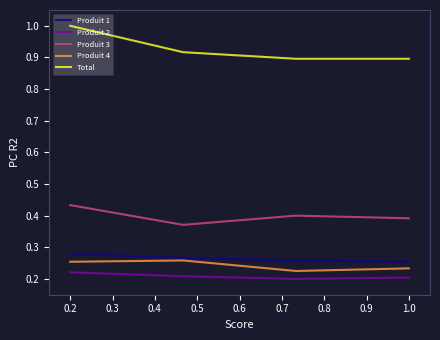

What is the greatest value displayed?

1.0